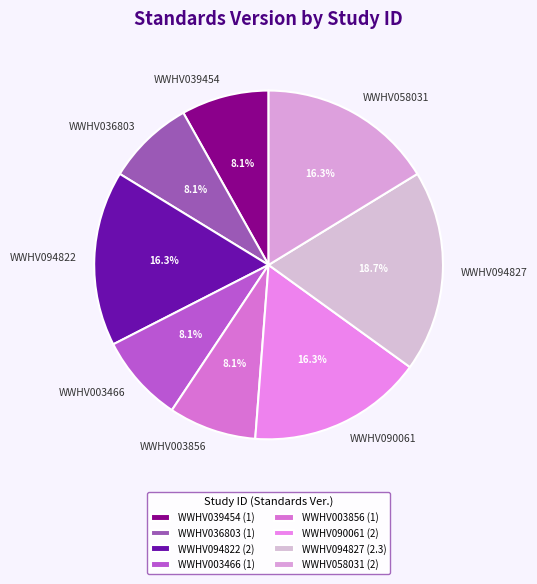

To the nearest percent, what is the average slice percentage?

12%